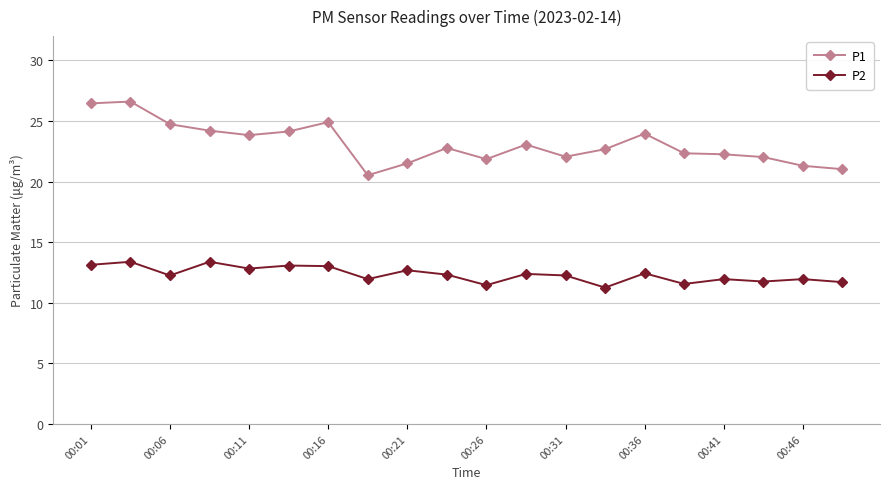

What is the difference between the maximum and second lowest values in the P1 series?

5.6